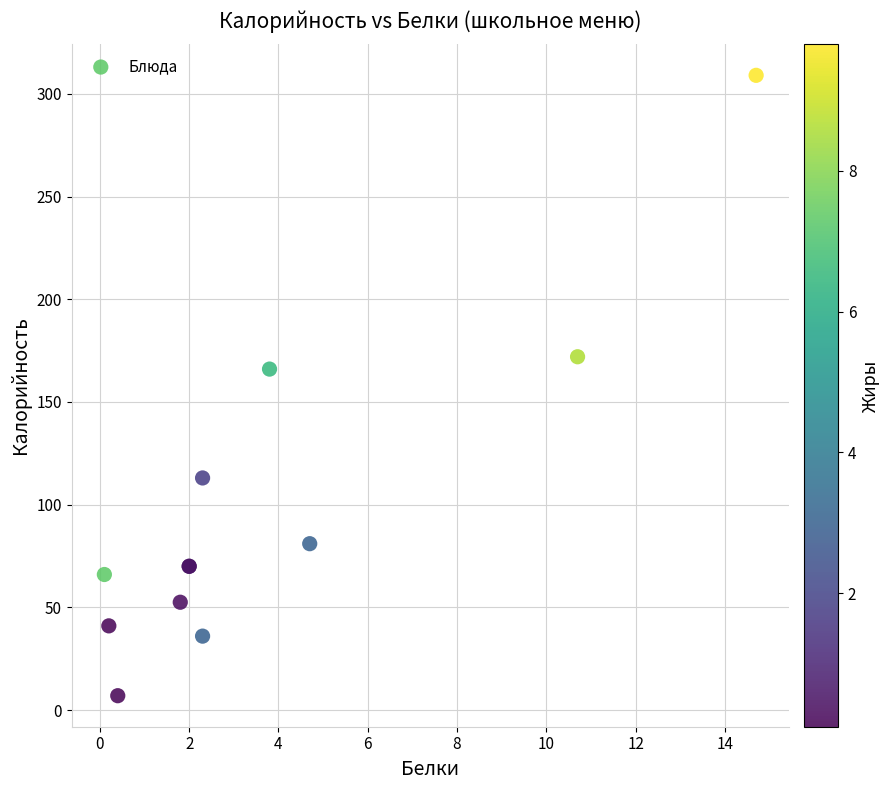

What Y value in the scatter plot is closest to 158?

166.0